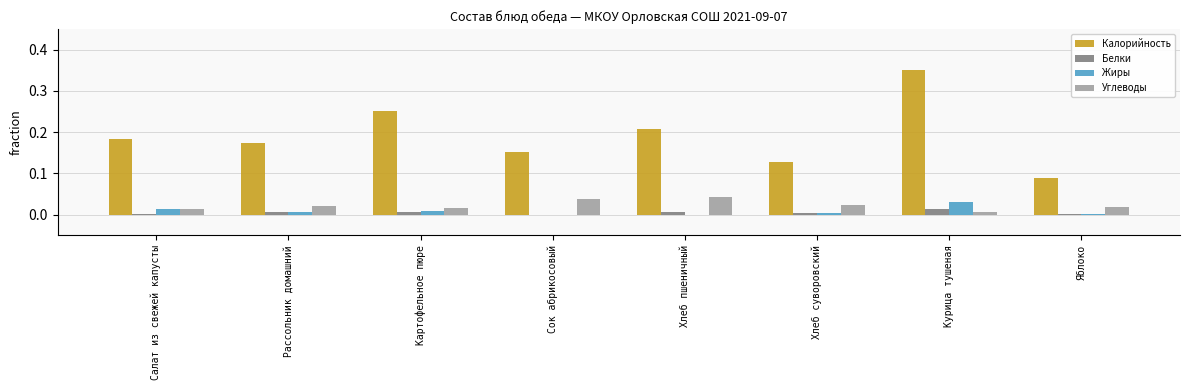

Count the number of categories in the chart.

8